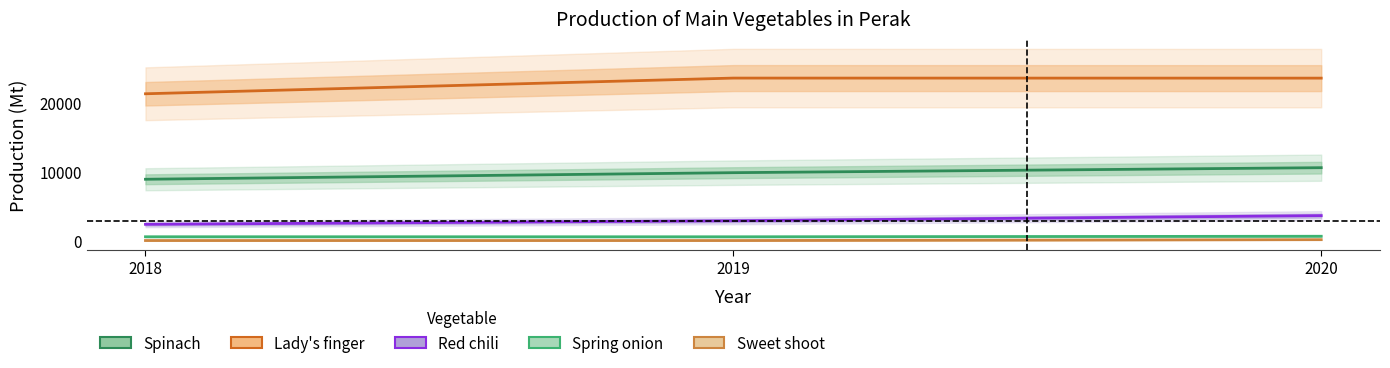

Rank the categories by Spring onion value from lowest to highest.

2019, 2018, 2020